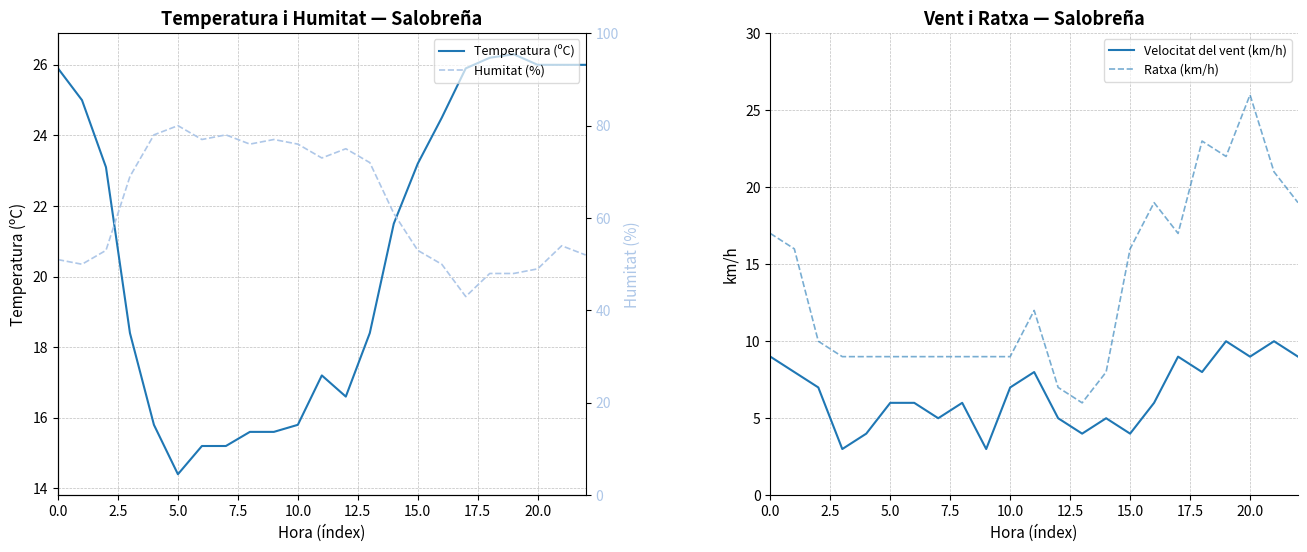

Which has a higher value, 18 or 16?

18